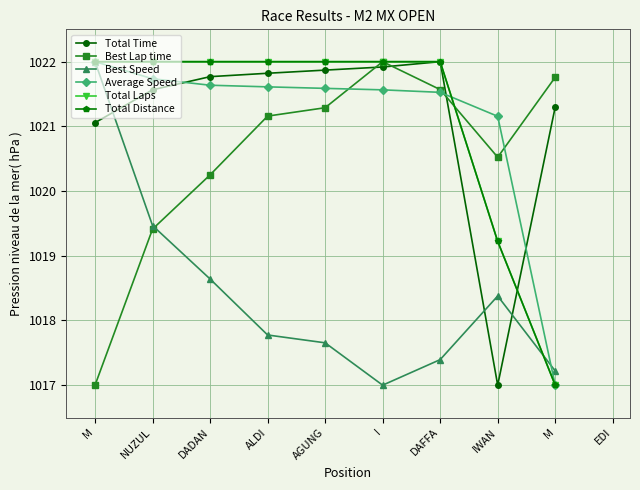

What is the label of the 4th point from the left?

ALDI